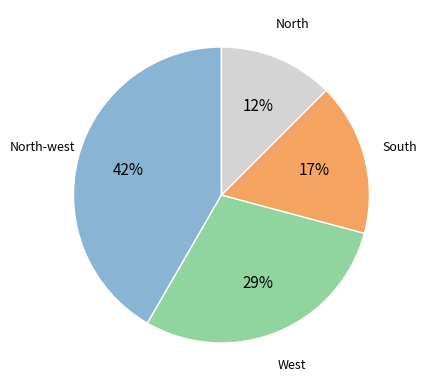

How many slices are in this pie chart?

4